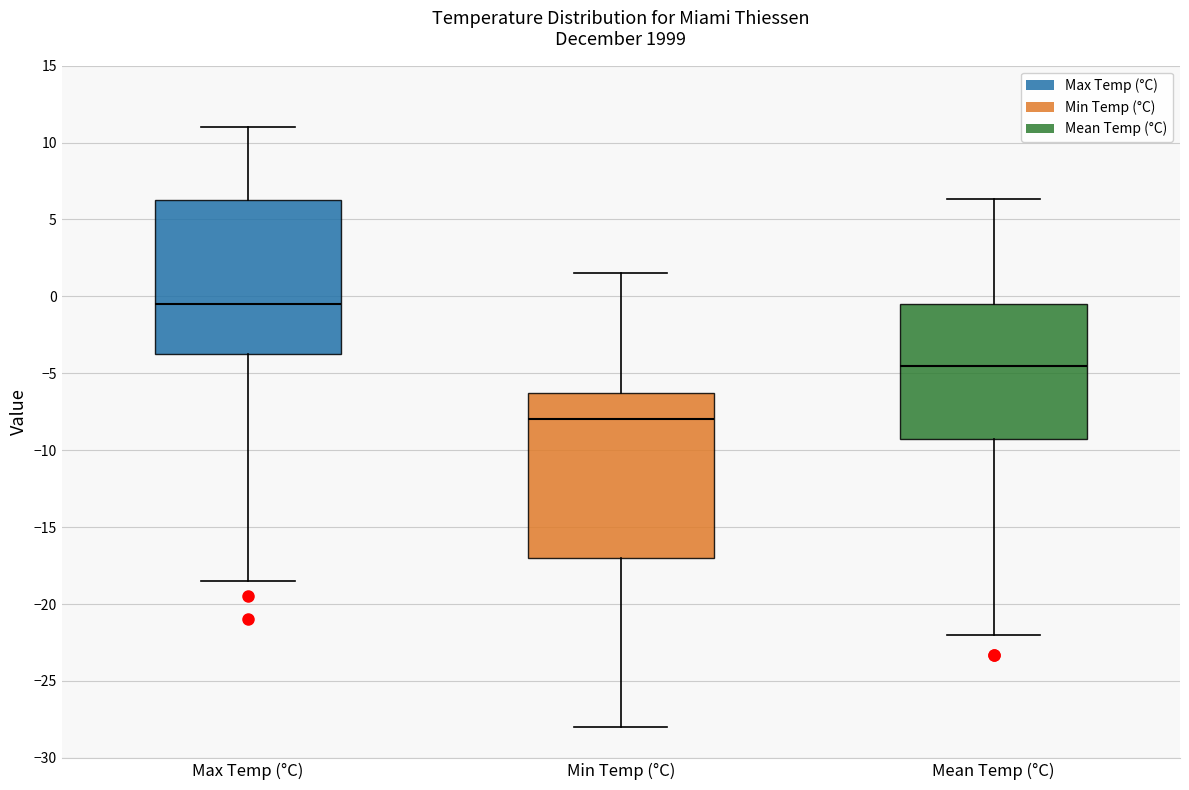

Reading left to right, read every box against the y-axis: the position of its median line, the range the box covers, and the ends of its whiskers. The values are not printed on the chart, so give them approximately, as read against the axis.

Max Temp (°C): median -0.5, box -3.5 to 6.5, whiskers -18.5 to 11.0
Min Temp (°C): median -8.0, box -17.0 to -6.0, whiskers -28.0 to 1.5
Mean Temp (°C): median -4.5, box -9.0 to -0.5, whiskers -22.0 to 6.5